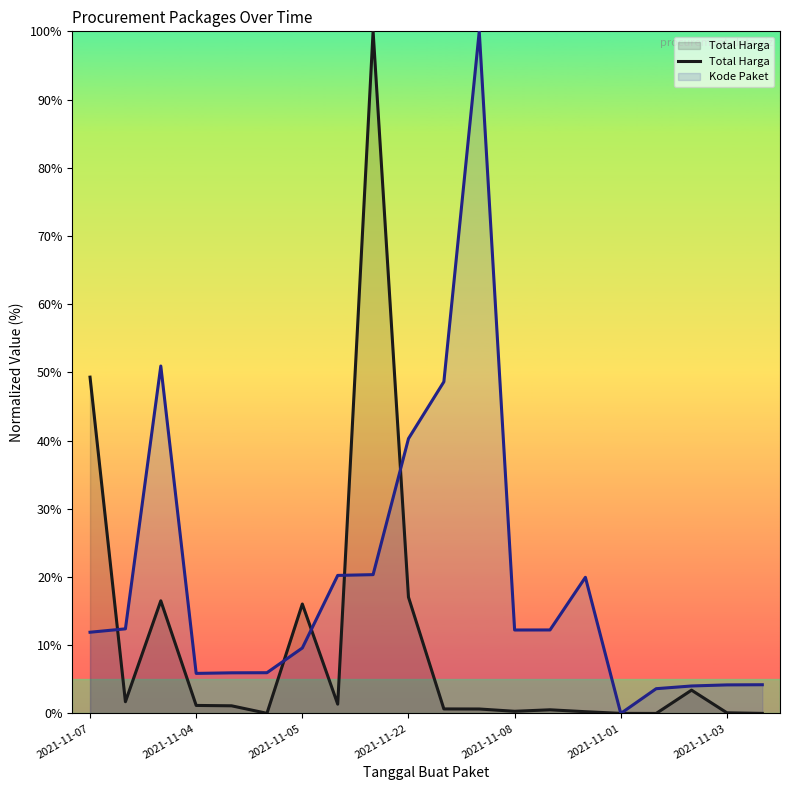

What is the difference between the maximum and second lowest values?

100.0